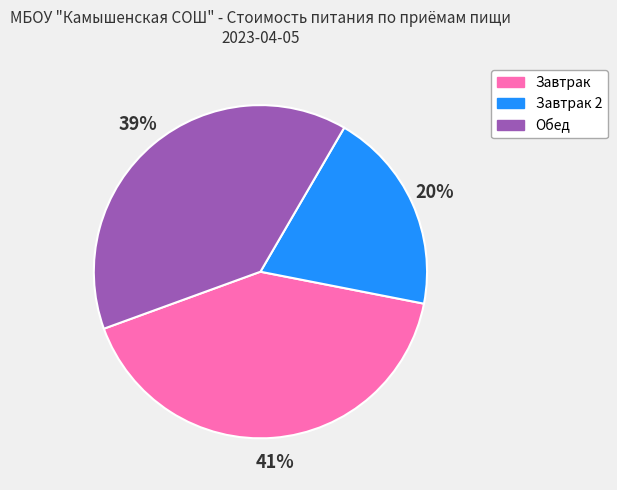

To the nearest percent, what is the average slice percentage?

33%